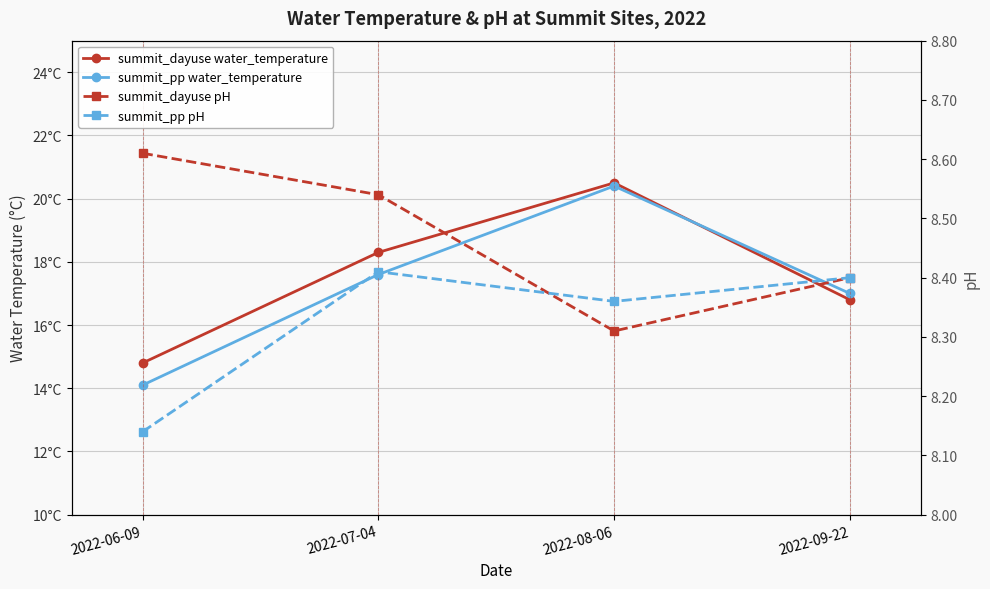

Does the chart display data point markers on the line(s)?

Yes